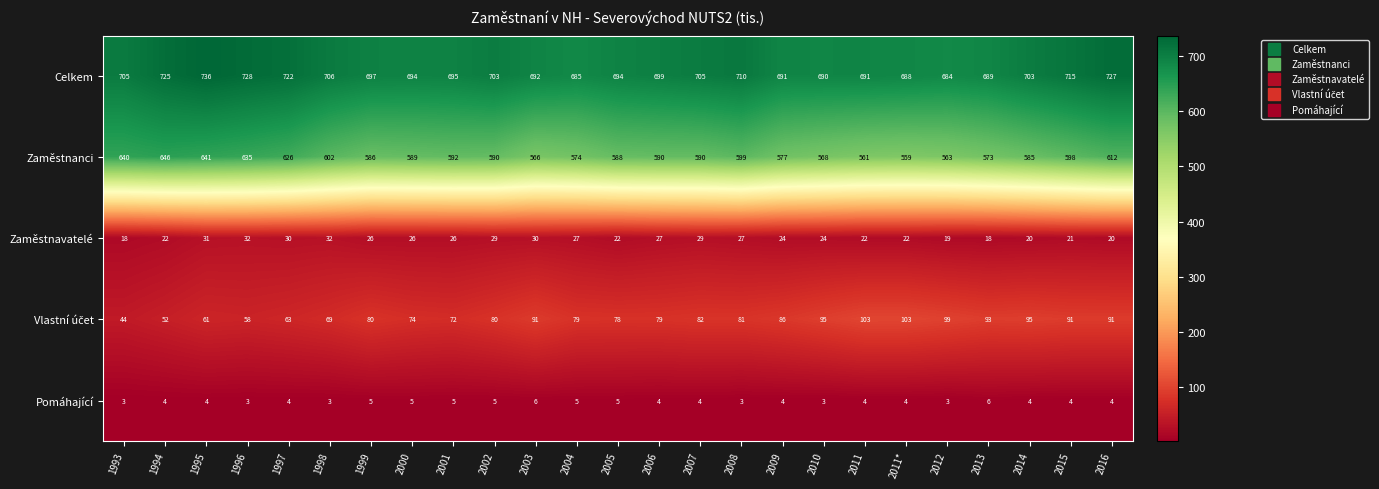

Between 2004 and 2007, which series saw the biggest shift?

Celkem